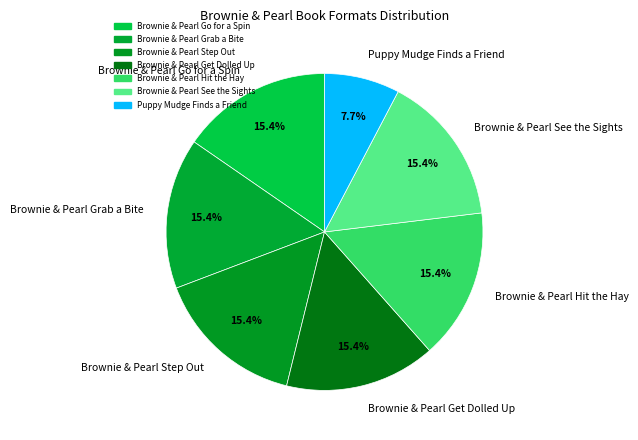

To the nearest percent, what percentage of the pie is Brownie & Pearl Go for a Spin?

15%